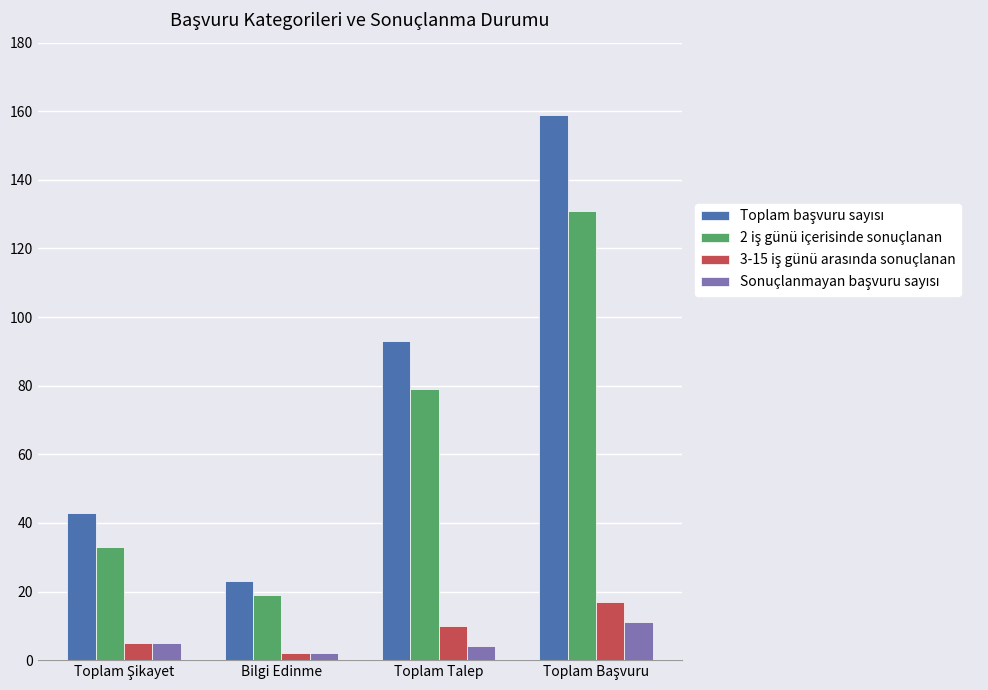

What is the spread (max minus min) of values at Toplam Talep?

89